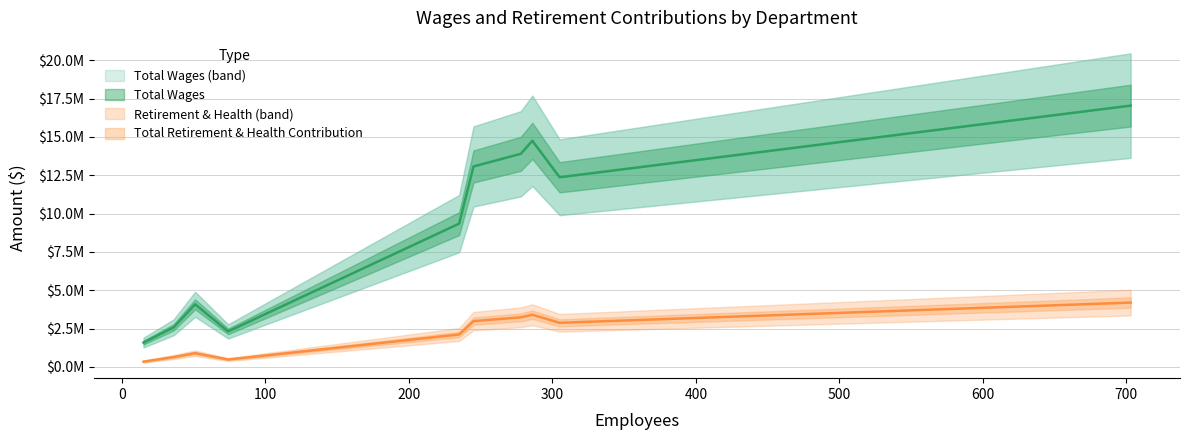

What is the label of the 1st point from the left?

Sierra Education Center